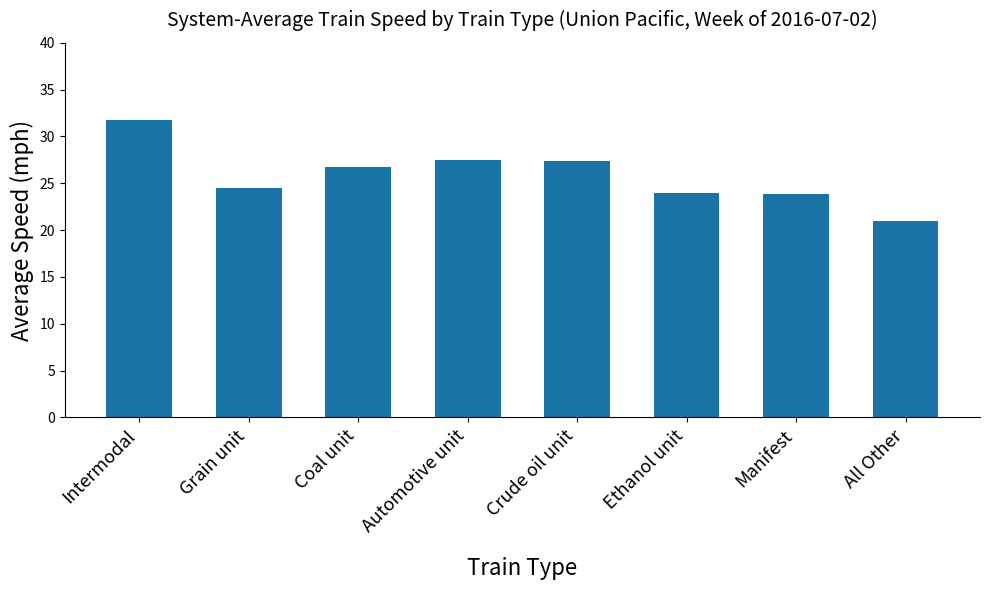

What is the sum of all values?

206.8